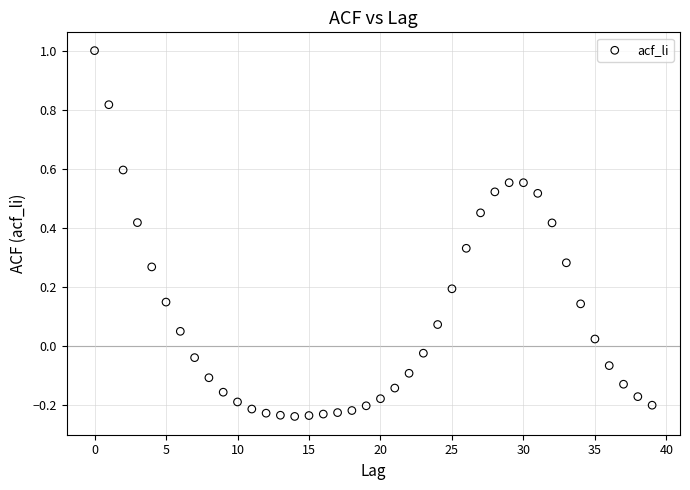

What is the range of Y values (max minus min)?

1.2